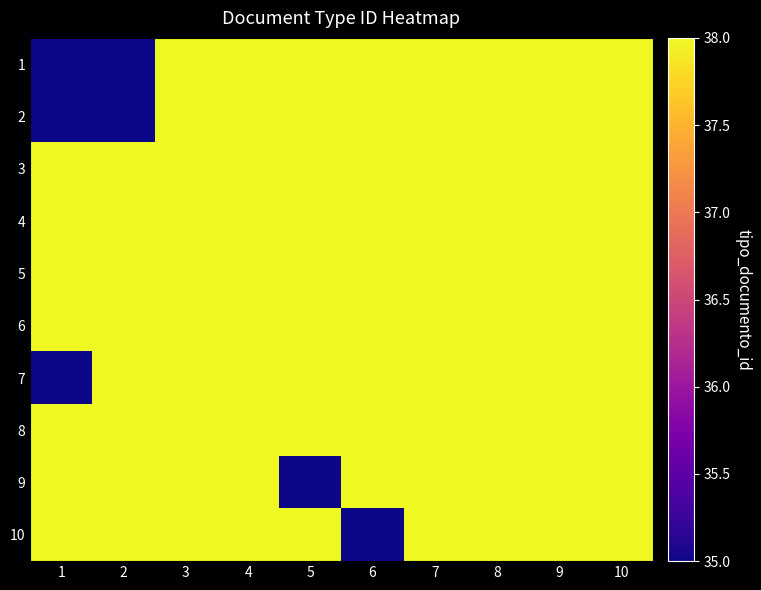

List the series in order of their peak value, highest first.

1, 2, 3, 4, 5, 6, 7, 8, 9, 10